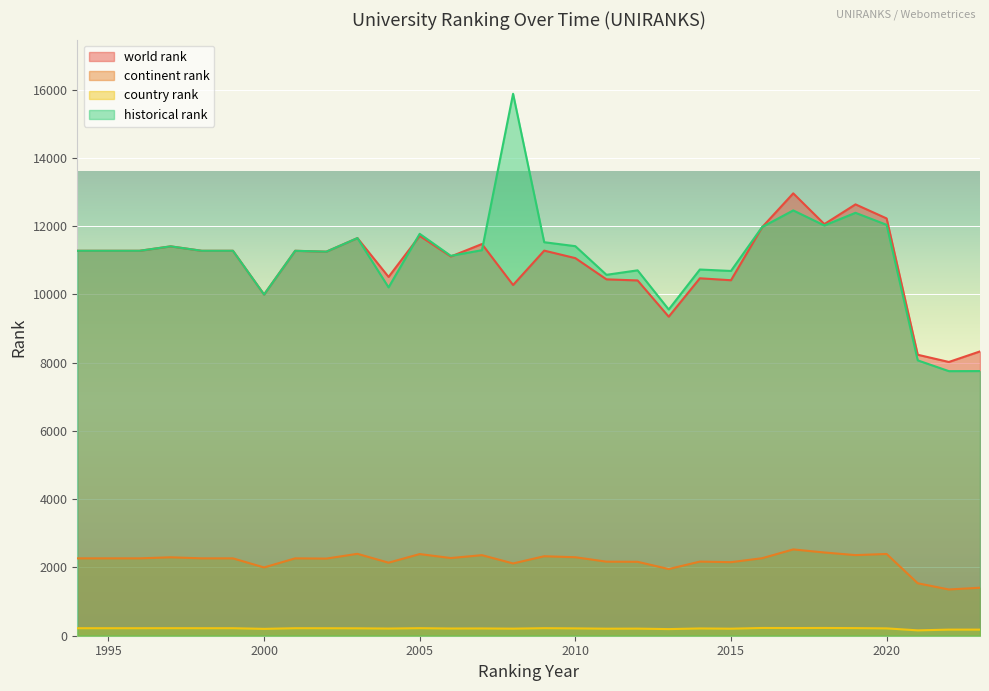

What value does the historical rank series have at 1995?

11280